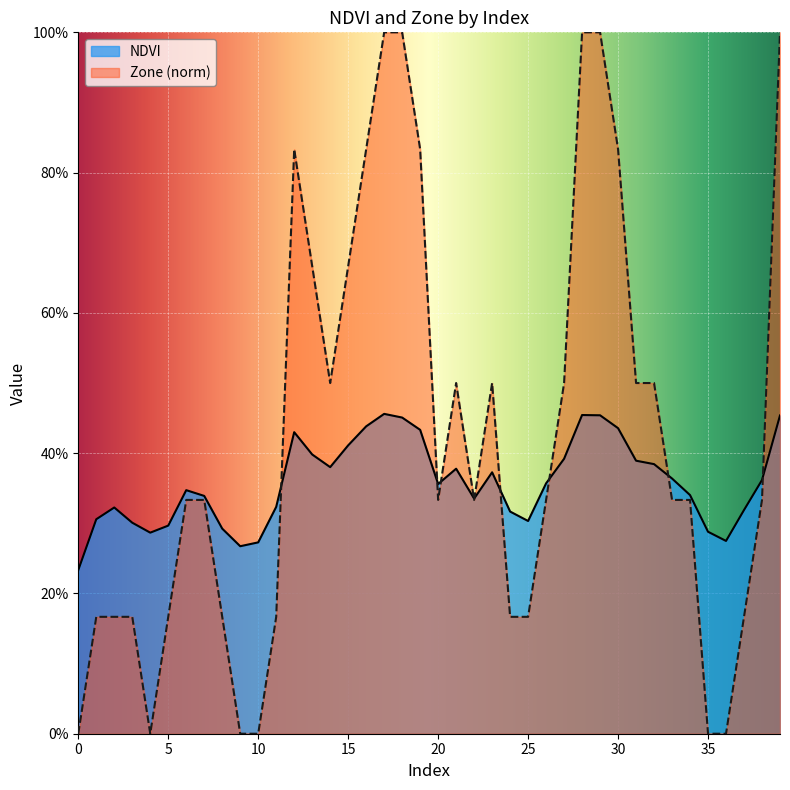

How many values in the Zone series exceed 0?

34